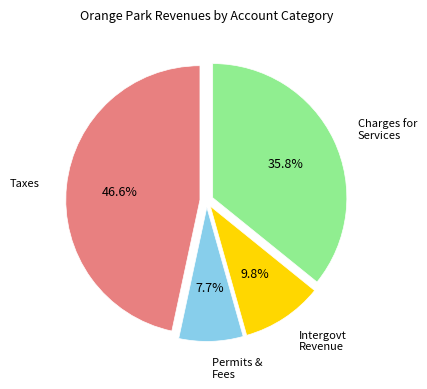

Which slice is the largest?

Taxes